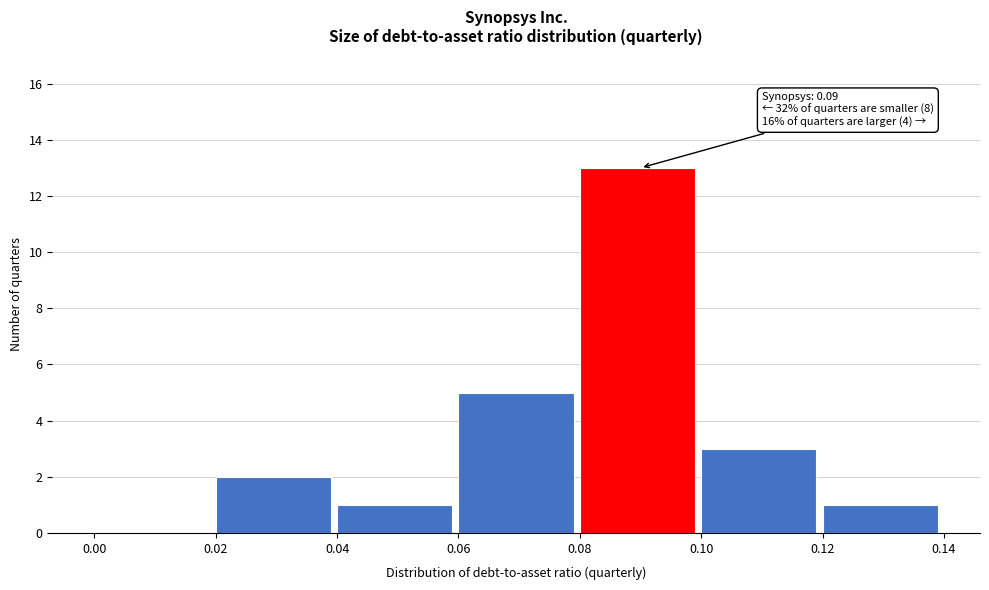

Which range on the x-axis has the tallest bar?

0.08 to 0.10